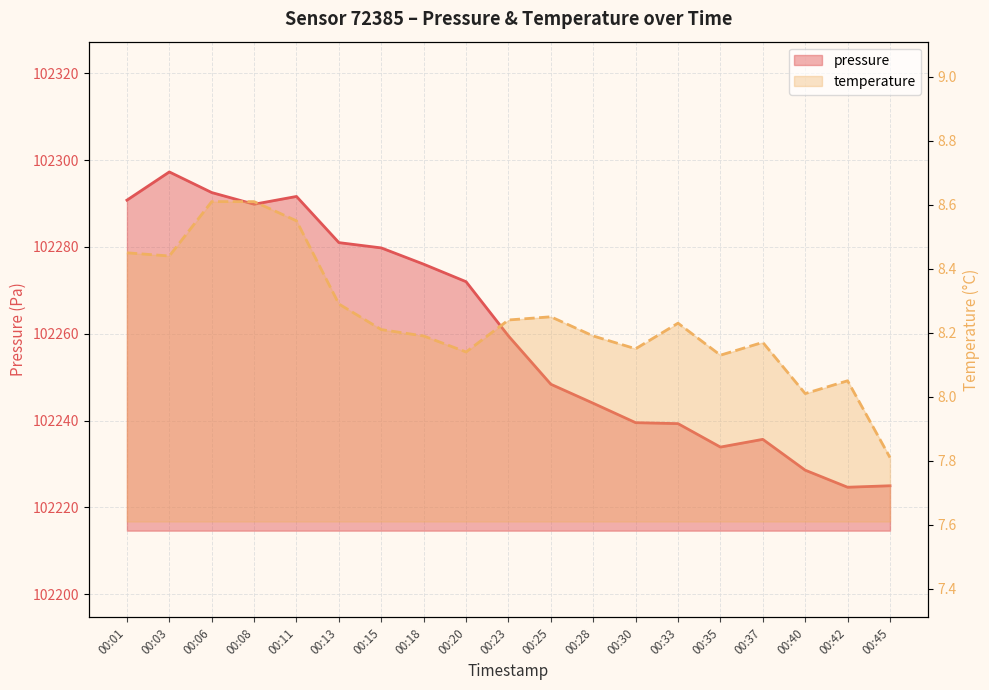

True or false: temperature has a value of 8.2 at 00:30.

True